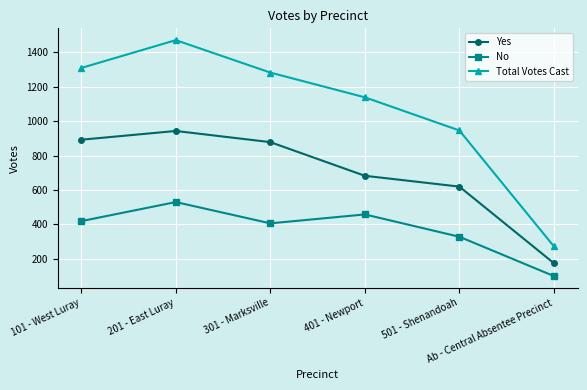

What is the difference between the maximum and second lowest values in the Yes series?

324